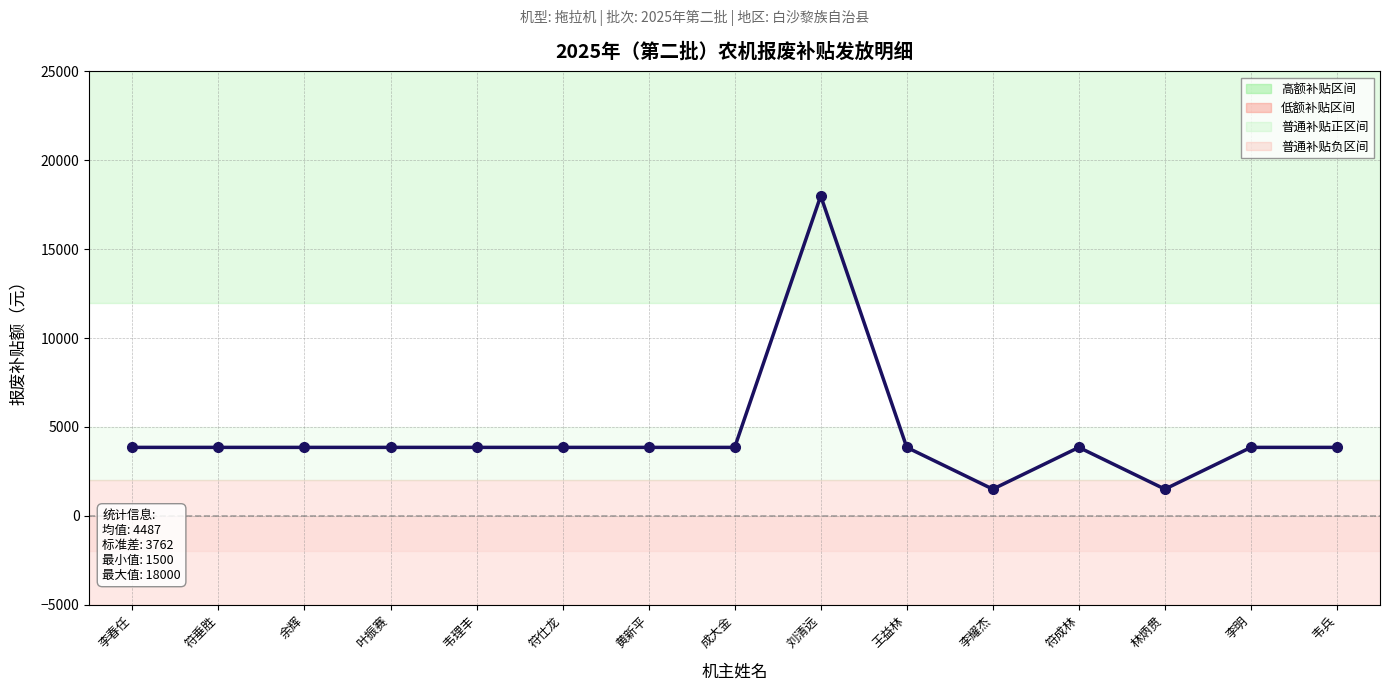

Which category has the lowest value across all series?

李耀杰